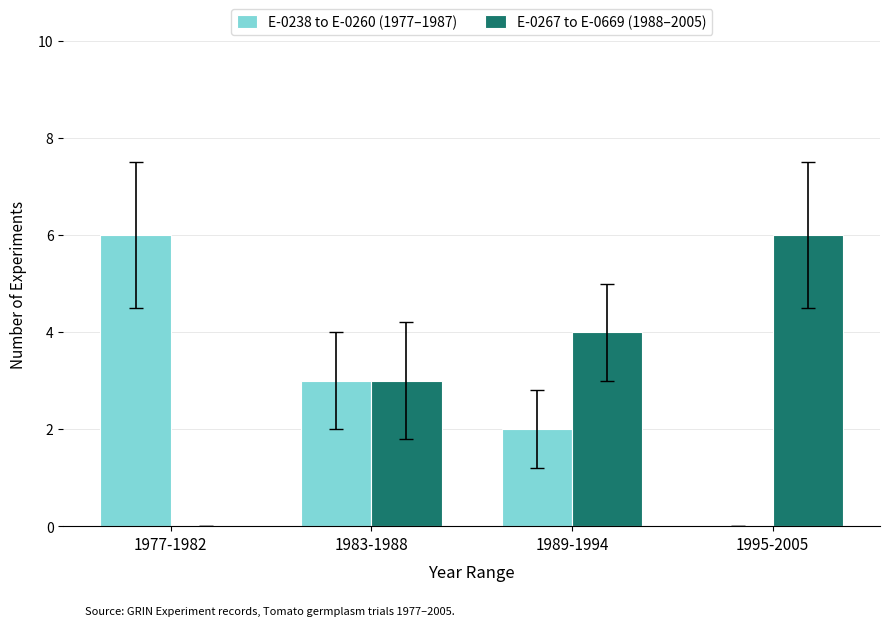

What is the maximum value shown in the chart?

6